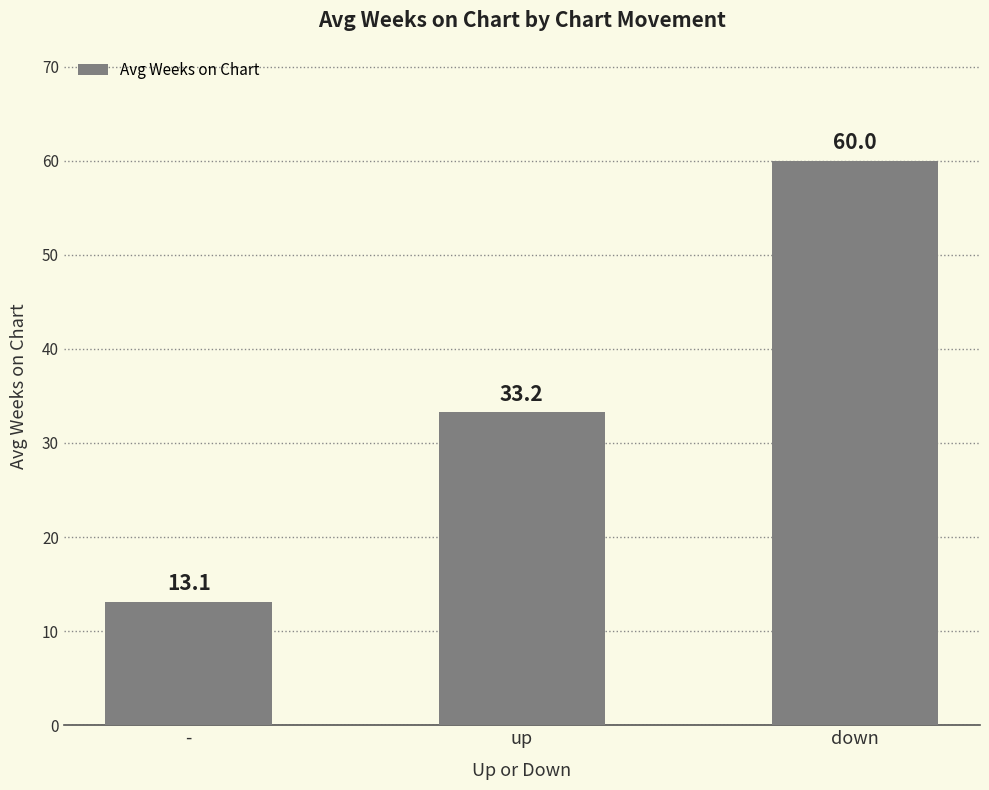

List the labels in order of value, smallest first.

-, up, down